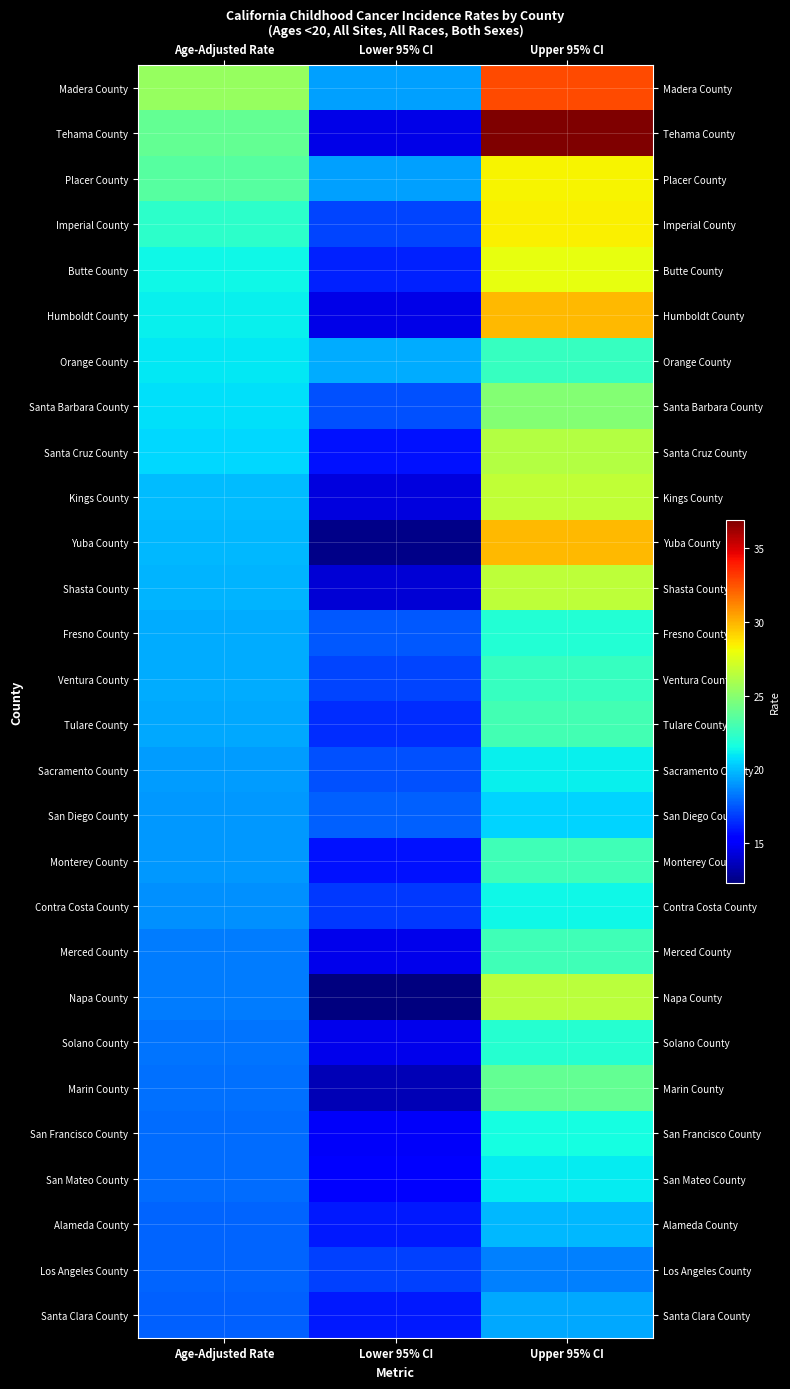

At how many categories does at least one series exceed 16?

3